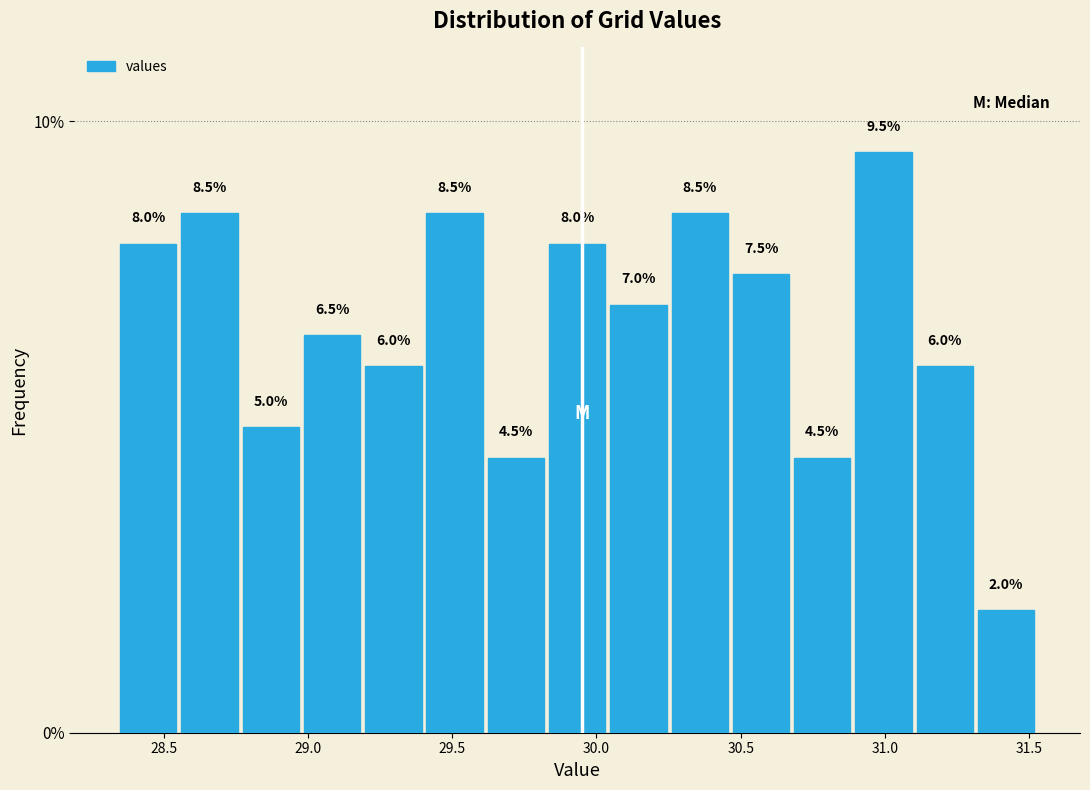

Reading left to right, list every bar in this chart as the range it spans on the x-axis followed by its height. The bar edges are not printed on the chart, so give them approximately, as read against the axis.

28.35 to 28.55: 8.0
28.55 to 28.75: 8.5
28.75 to 29.00: 5.0
29.00 to 29.20: 6.5
29.20 to 29.40: 6.0
29.40 to 29.60: 8.5
29.60 to 29.85: 4.5
29.85 to 30.05: 8.0
30.05 to 30.25: 7.0
30.25 to 30.45: 8.5
30.45 to 30.70: 7.5
30.70 to 30.90: 4.5
30.90 to 31.10: 9.5
31.10 to 31.30: 6.0
31.30 to 31.55: 2.0